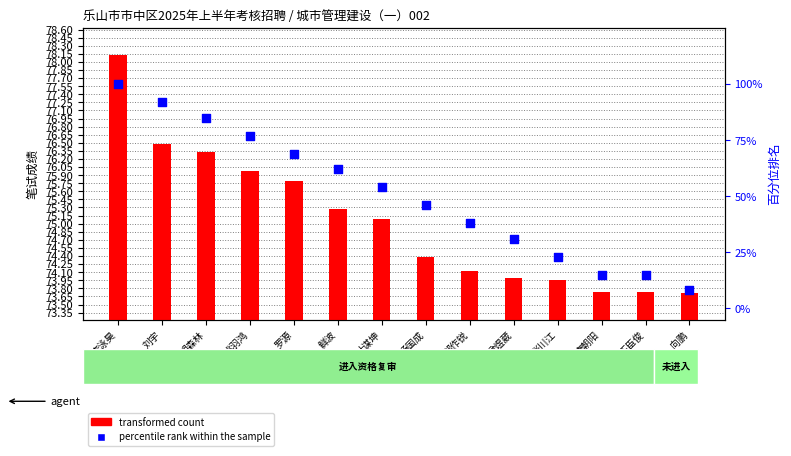

Which series has the largest total across all categories?

transformed count